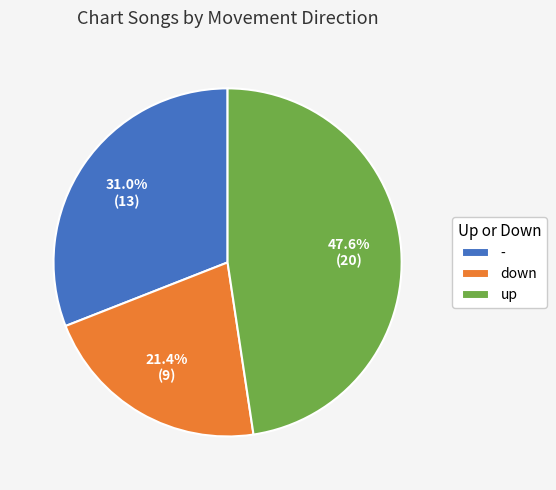

The down slice represents 21% of the pie. True or false?

True